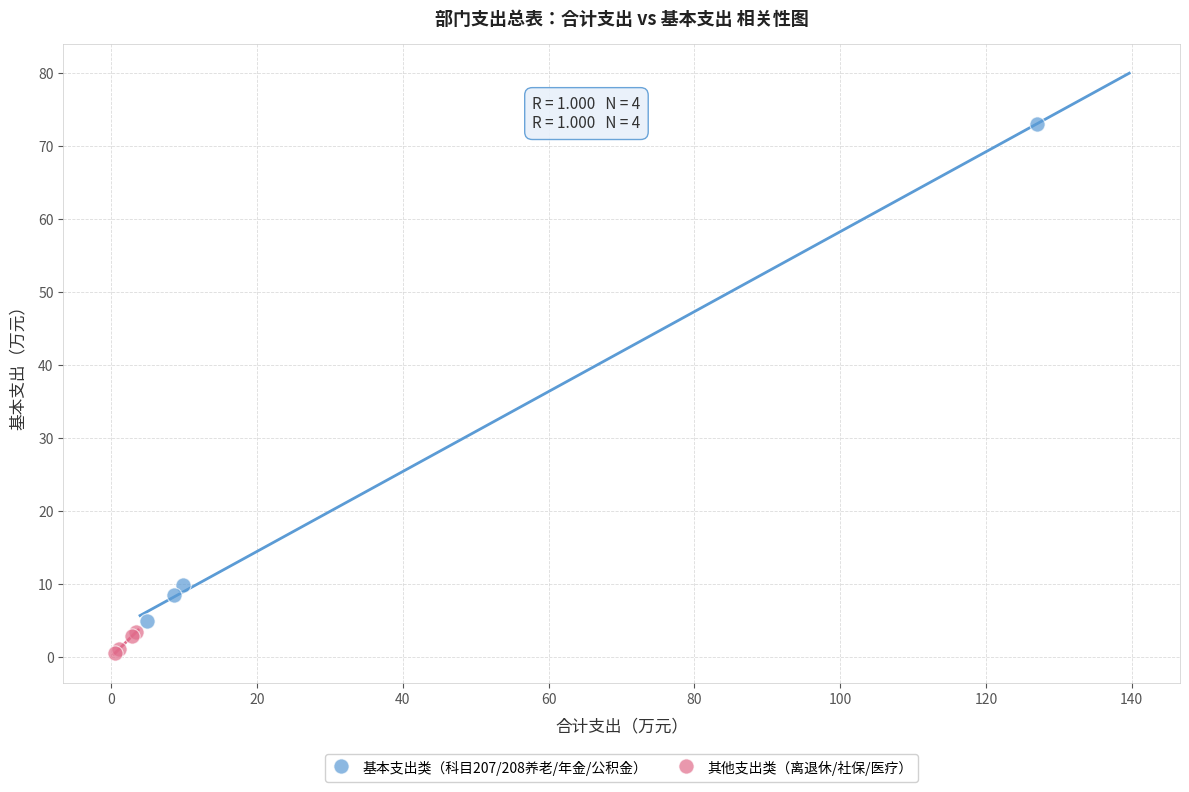

Which series reaches the maximum Y coordinate?

基本支出类（科目207/208养老/年金/公积金）